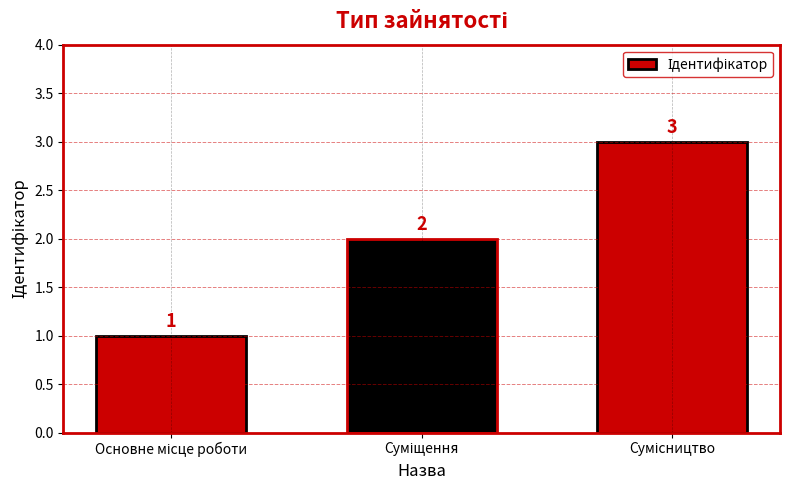

What is the greatest value displayed?

3